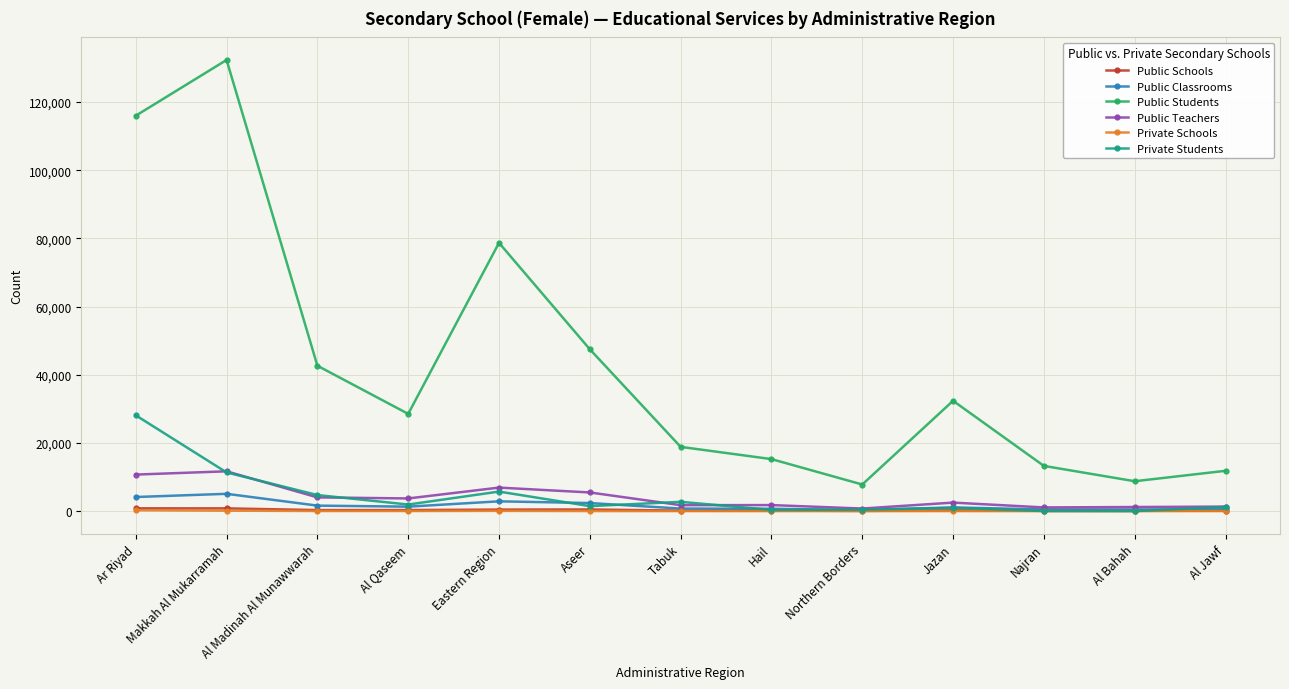

How many categories are shown in the chart?

13